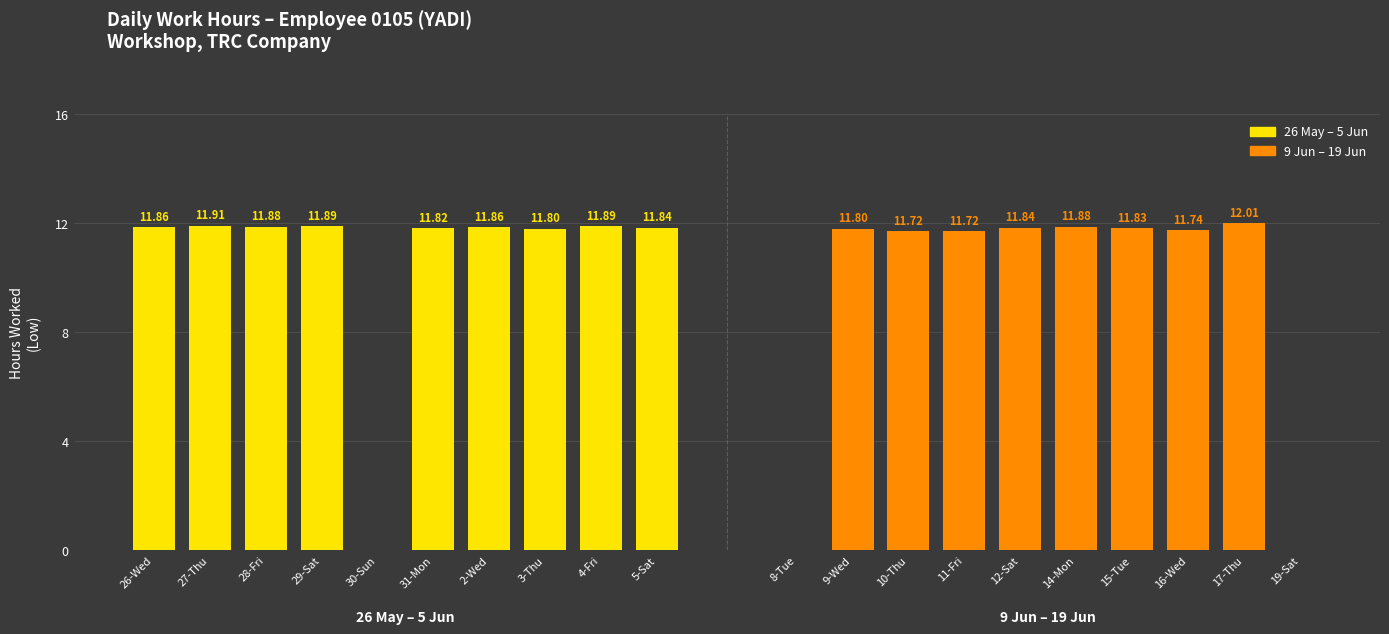

What is the greatest value displayed?

12.0